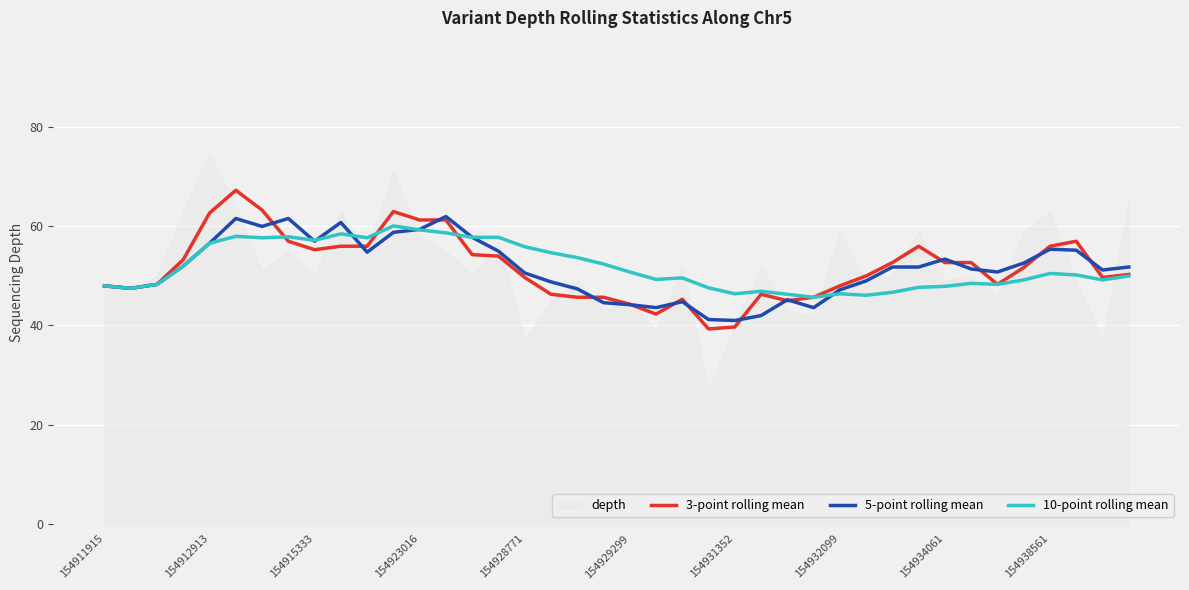

What is the difference between the 5-point rolling mean values at 11 and 23?

17.6